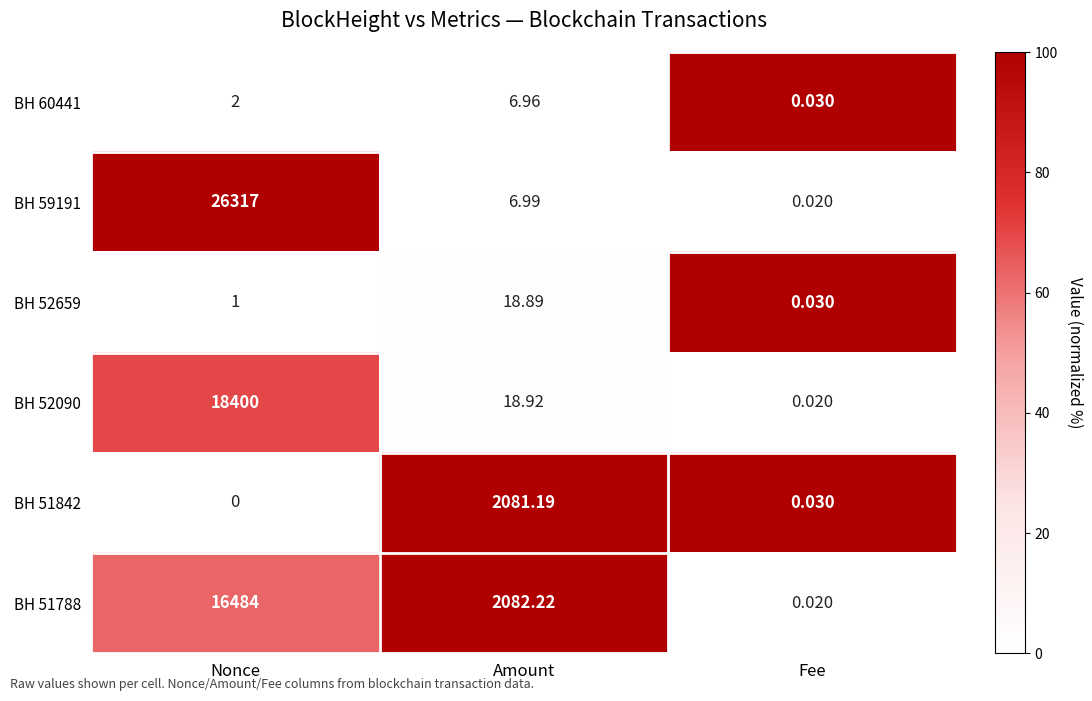

At which category is the sum across all series the highest?

Nonce